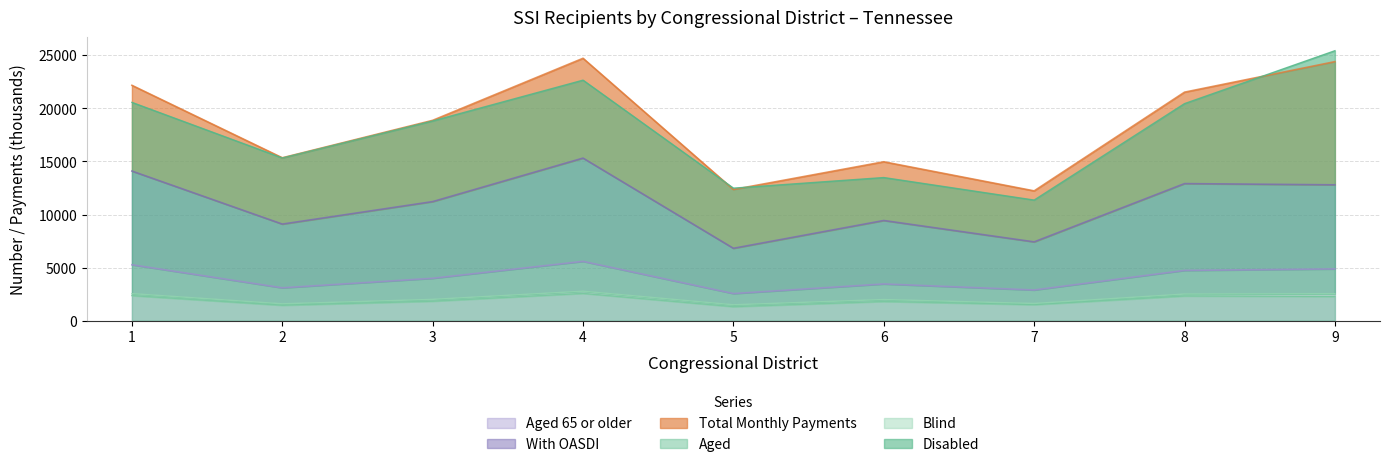

What is the sum of all Aged values?

17511